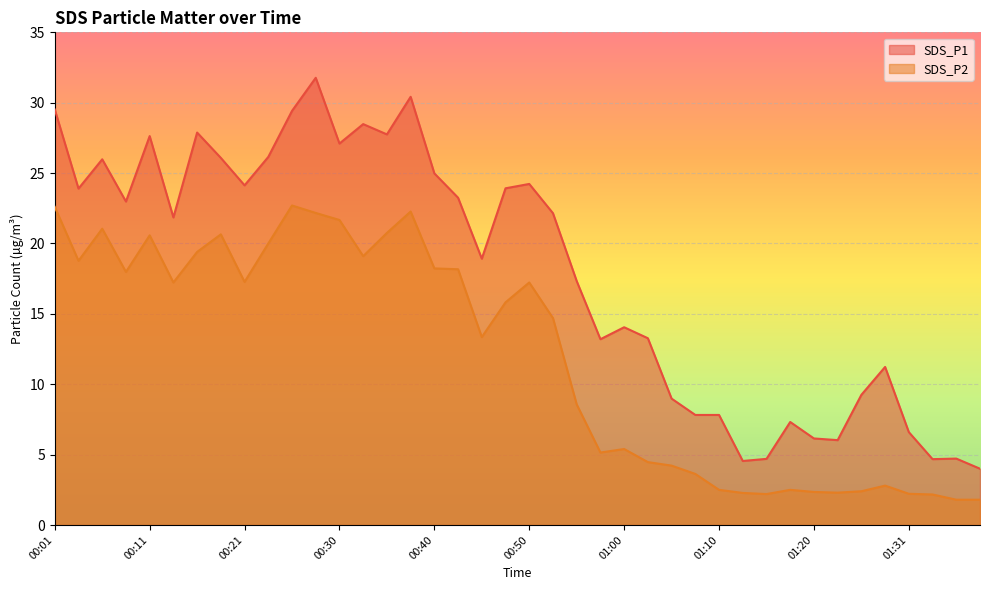

True or false: SDS_P1 and SDS_P2 intersect in this chart.

False